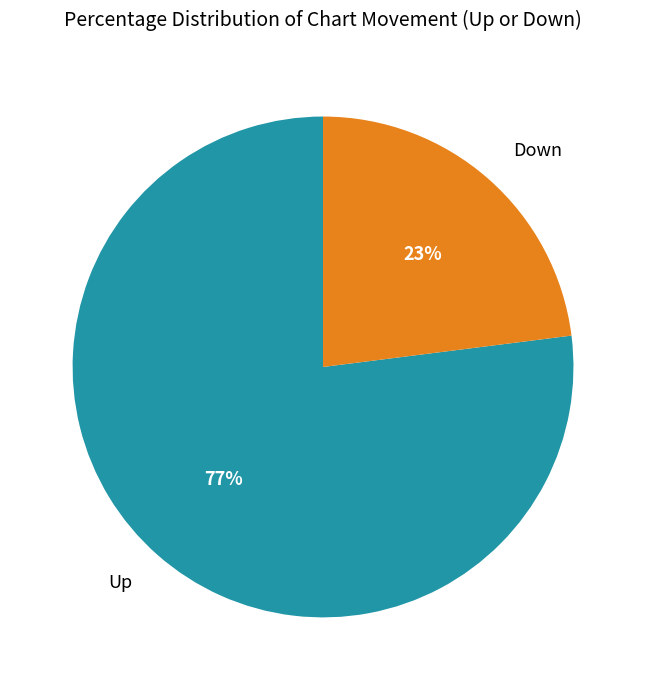

Rank the categories by value from lowest to highest.

Down, Up